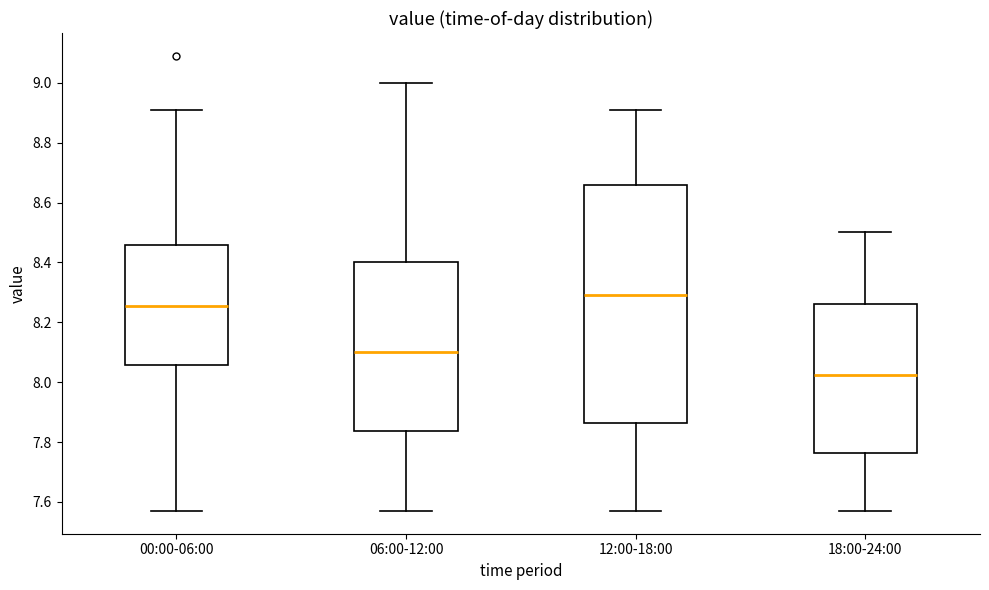

Which box is the tallest, from its lower edge to its upper edge?

12:00-18:00